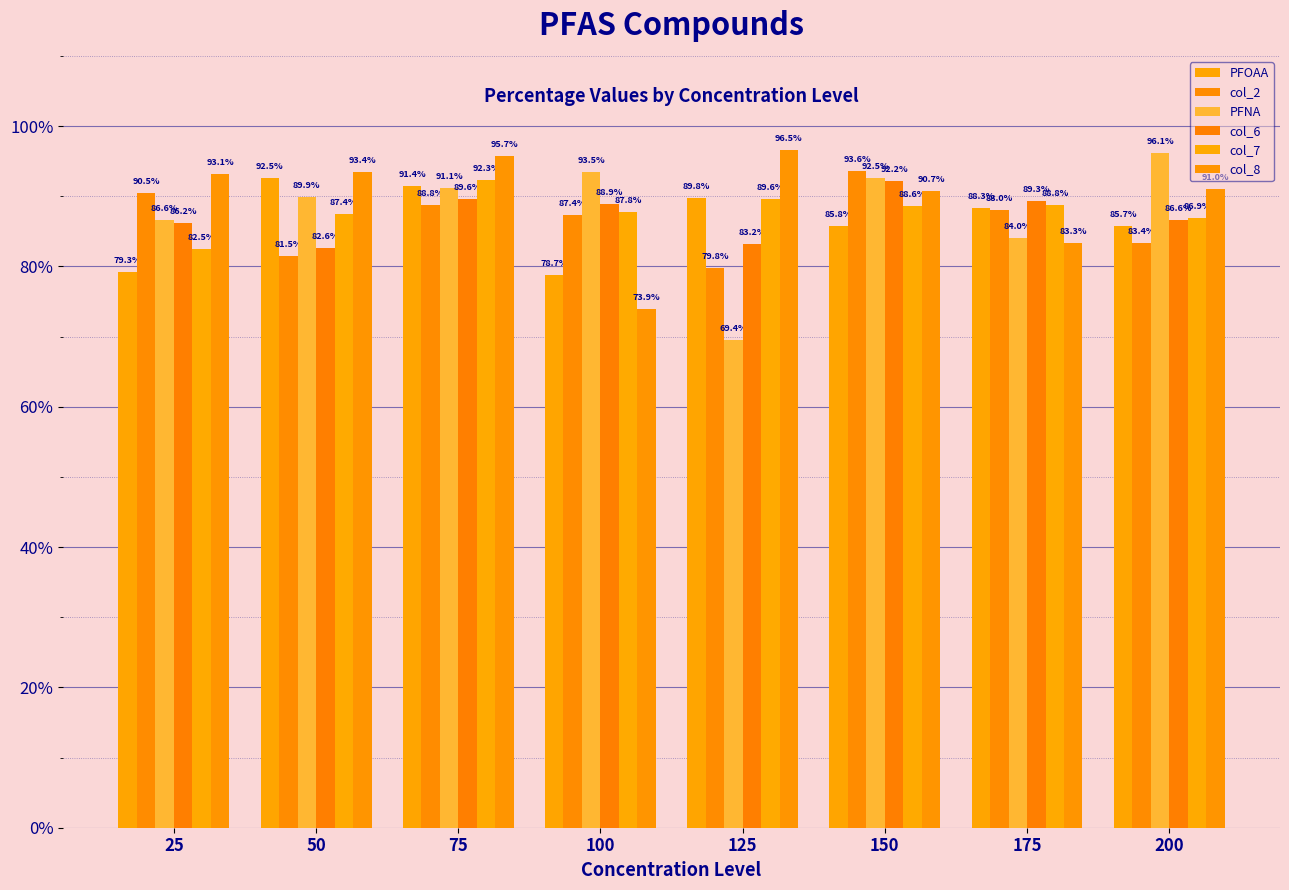

What is the difference between the col_2 values at 200 and 25?

7.1